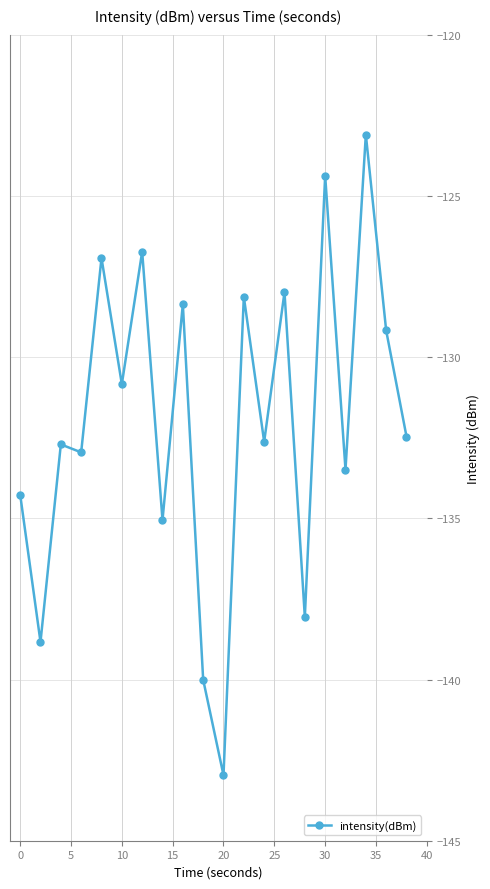

What is the maximum value shown in the chart?

-123.1